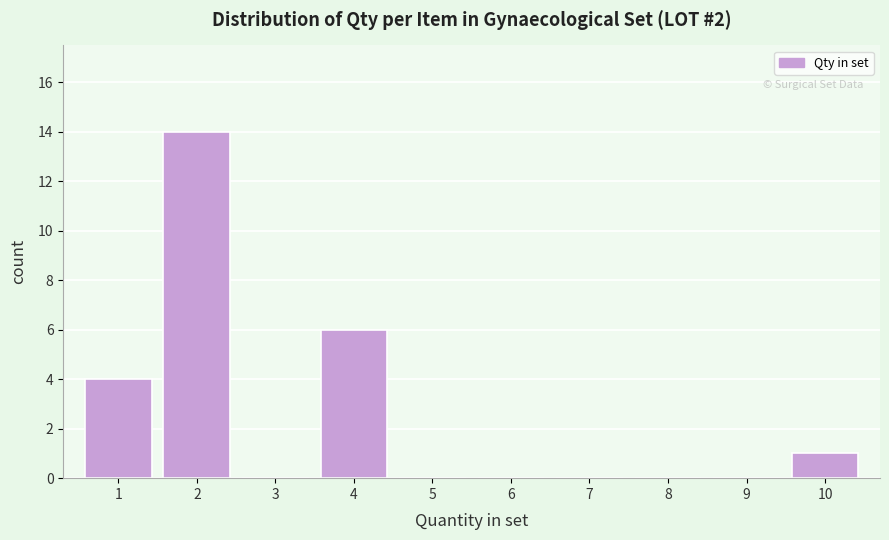

Which range on the x-axis has the tallest bar?

1.5 to 2.5